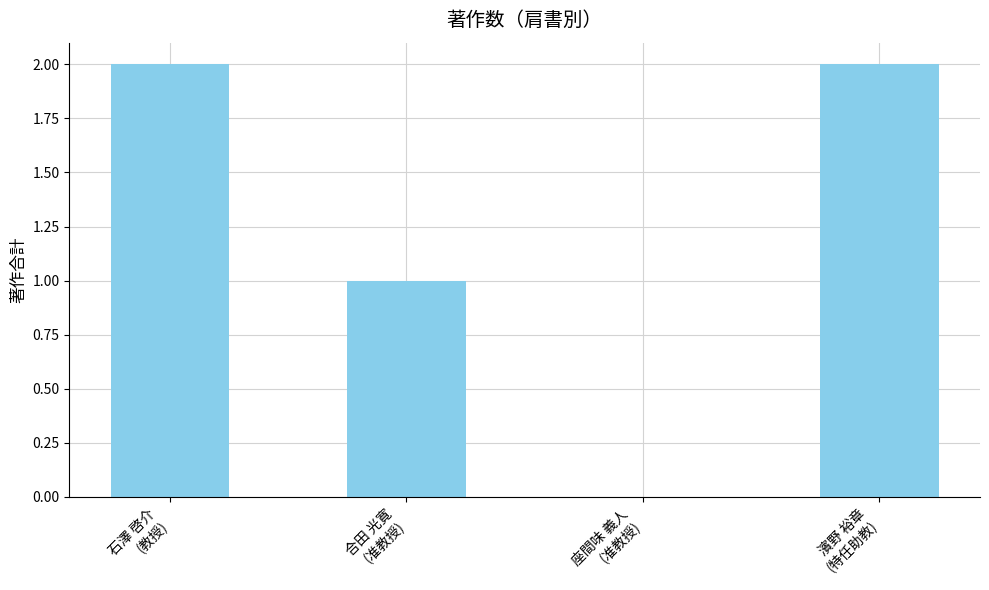

At which label is the value closest to 1?

合田 光寛
(准教授)